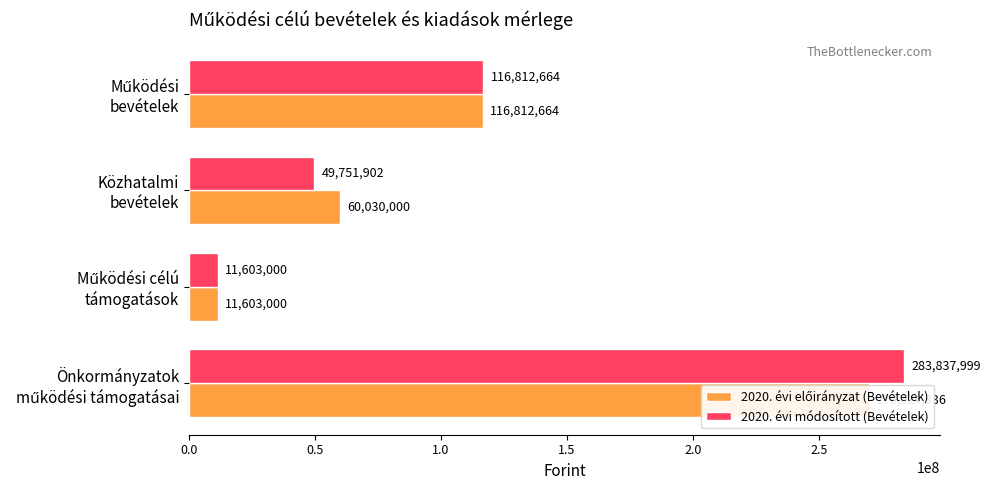

What position from the left is Közhatalmi bevételek?

3